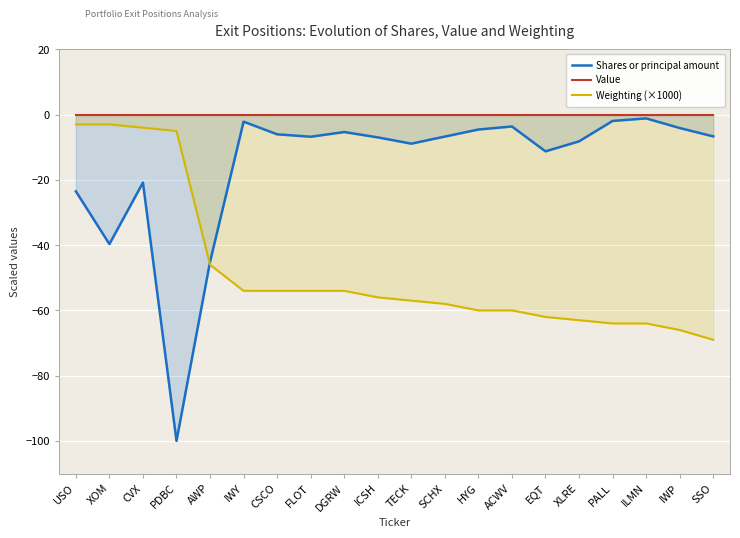

List the labels in order of Shares or principal amount value, smallest first.

PDBC, AWP, XOM, USO, CVX, EQT, TECK, XLRE, ICSH, FLOT, SCHX, SSO, CSCO, DGRW, HYG, IWP, ACWV, IWY, PALL, ILMN